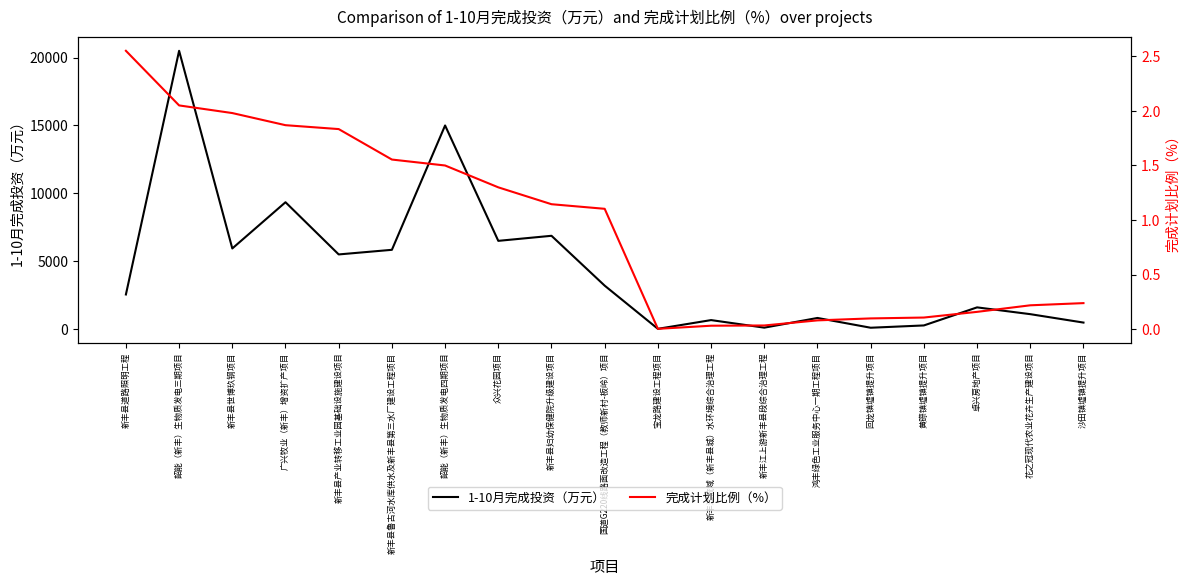

What are all the series names shown in the legend?

1-10月完成投资（万元）, 完成计划比例（%）